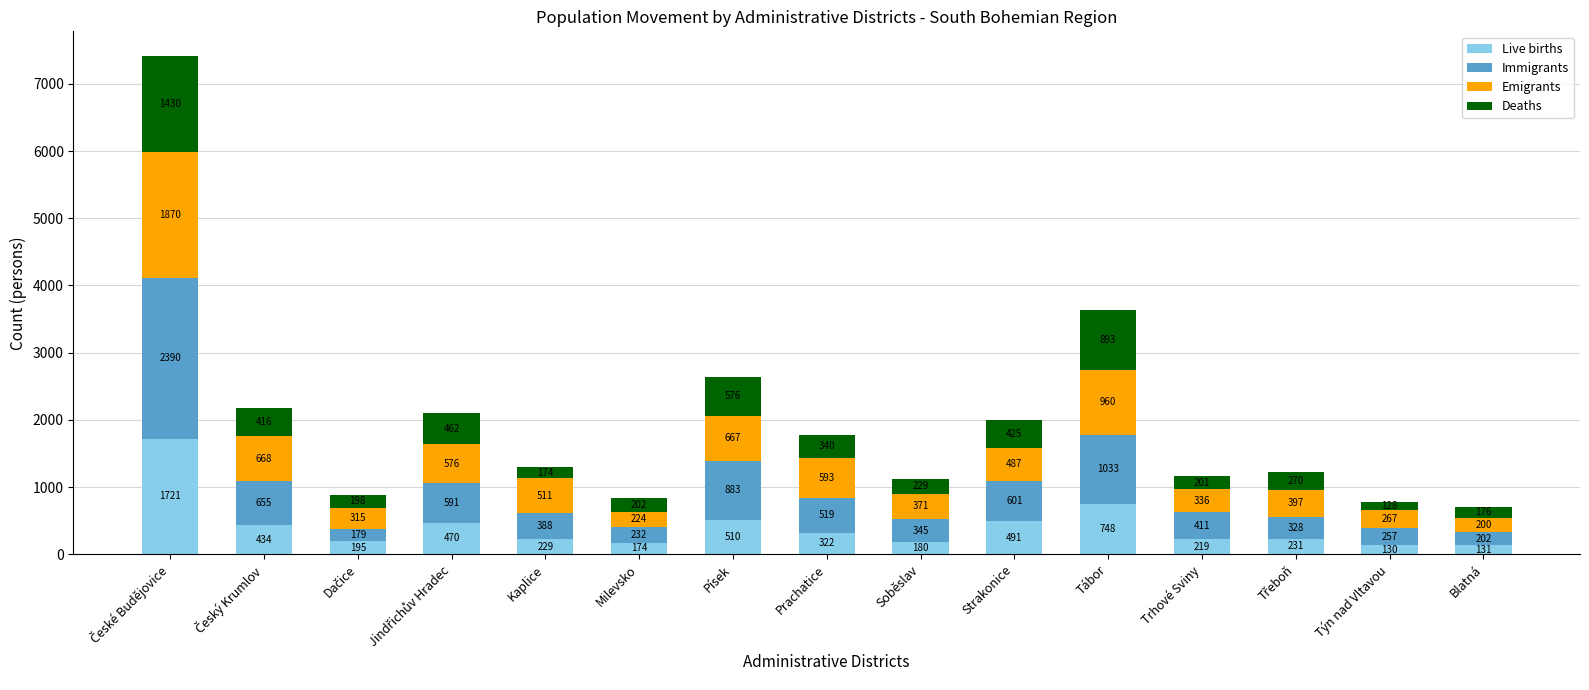

At which label does Live births reach its minimum?

Týn nad Vltavou